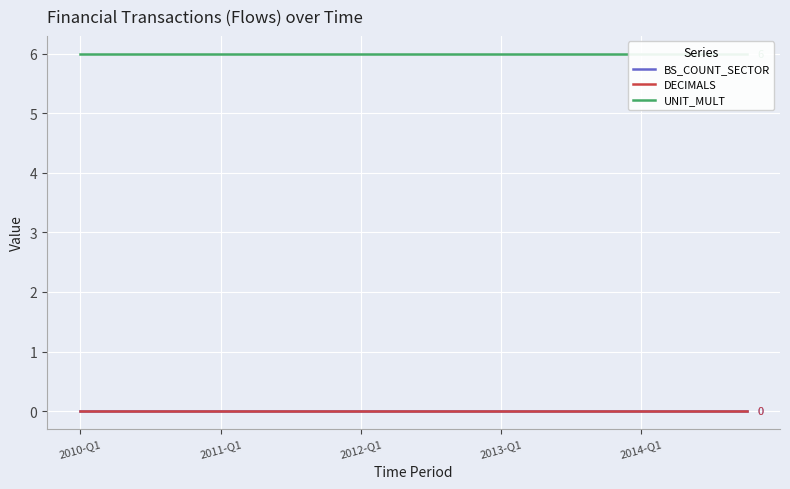

True or false: DECIMALS has more than 2 interior local peaks.

False